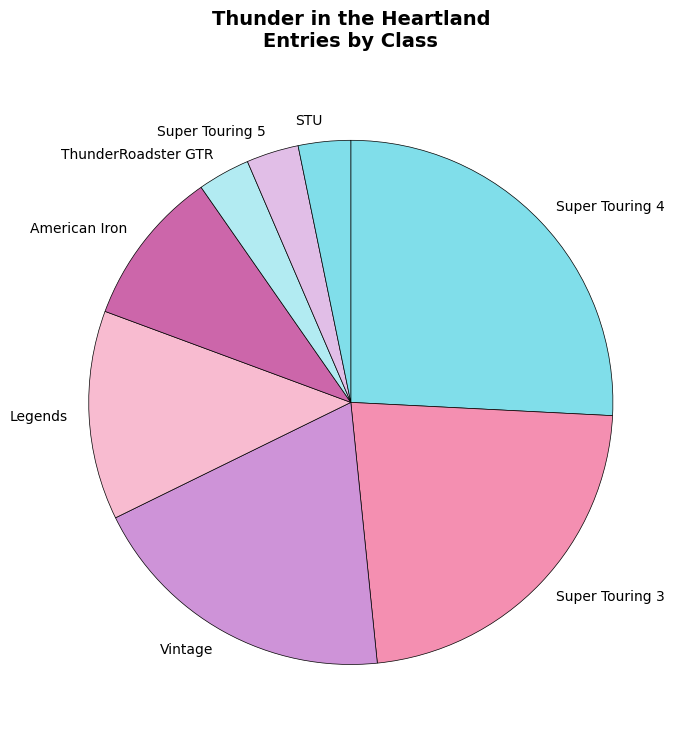

Does Super Touring 3 account for over 50% of the chart?

No